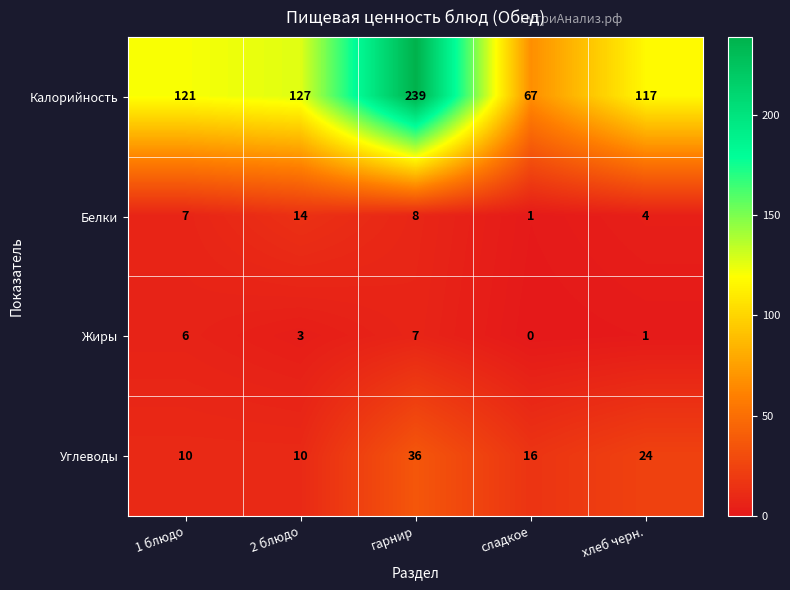

At how many categories does at least one series exceed 168?

1